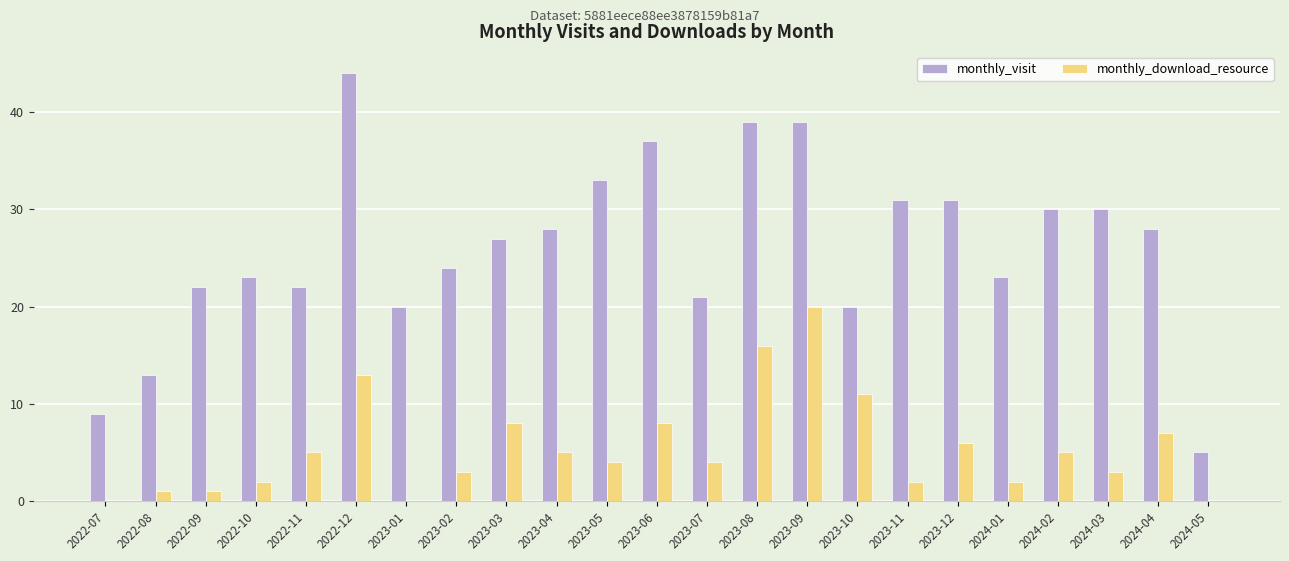

What are all the series names shown in the legend?

monthly_visit, monthly_download_resource